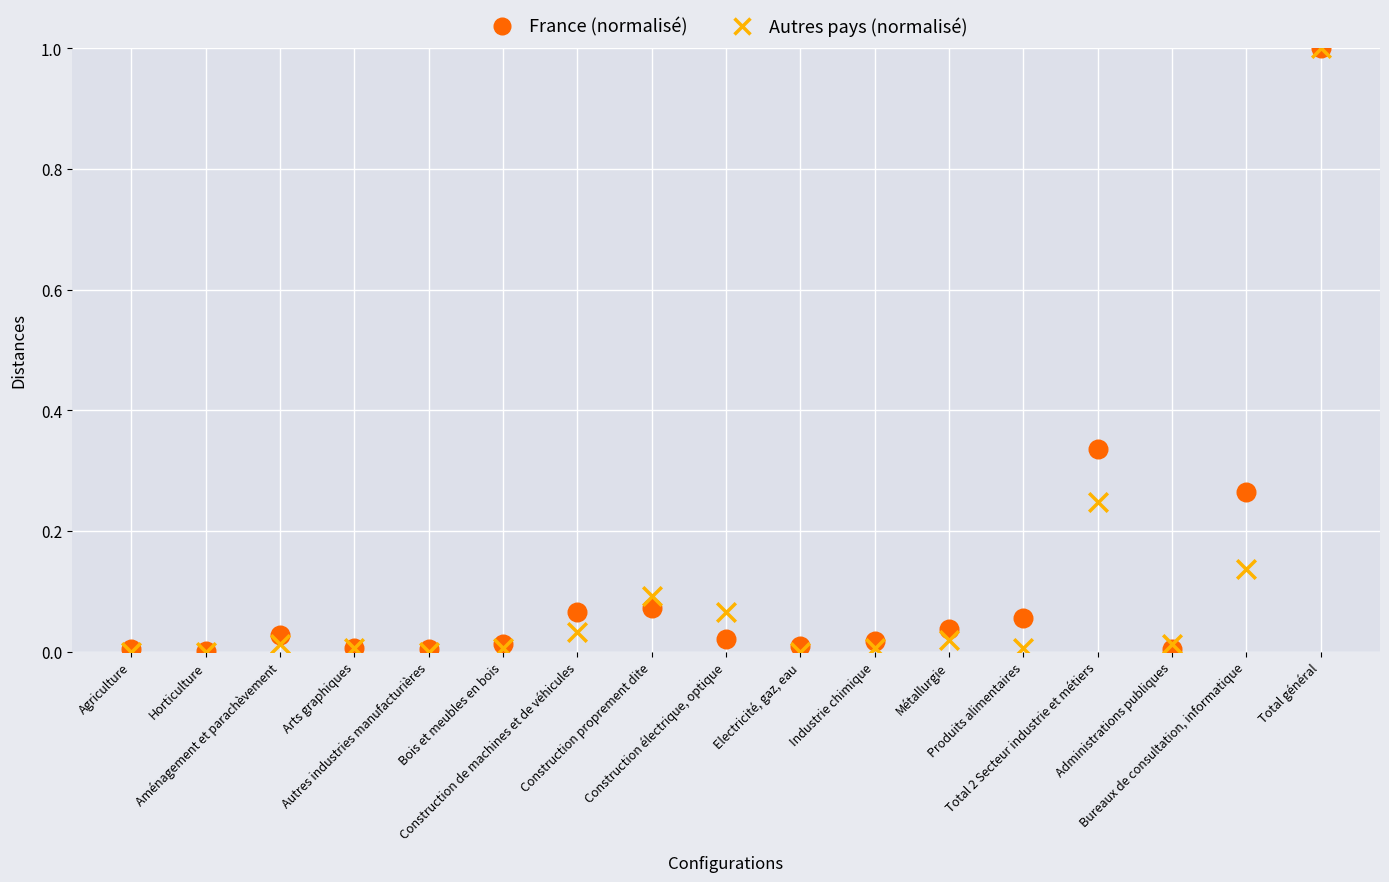

What are all the series names shown in the legend?

France (normalisé), Autres pays (normalisé)